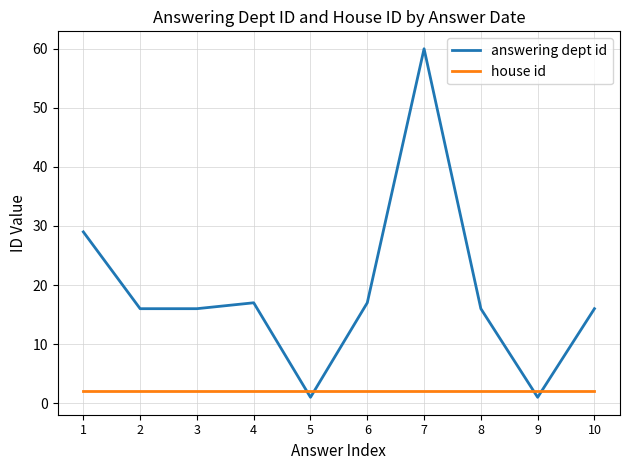

How many intersections are there between answering dept id and house id?

4